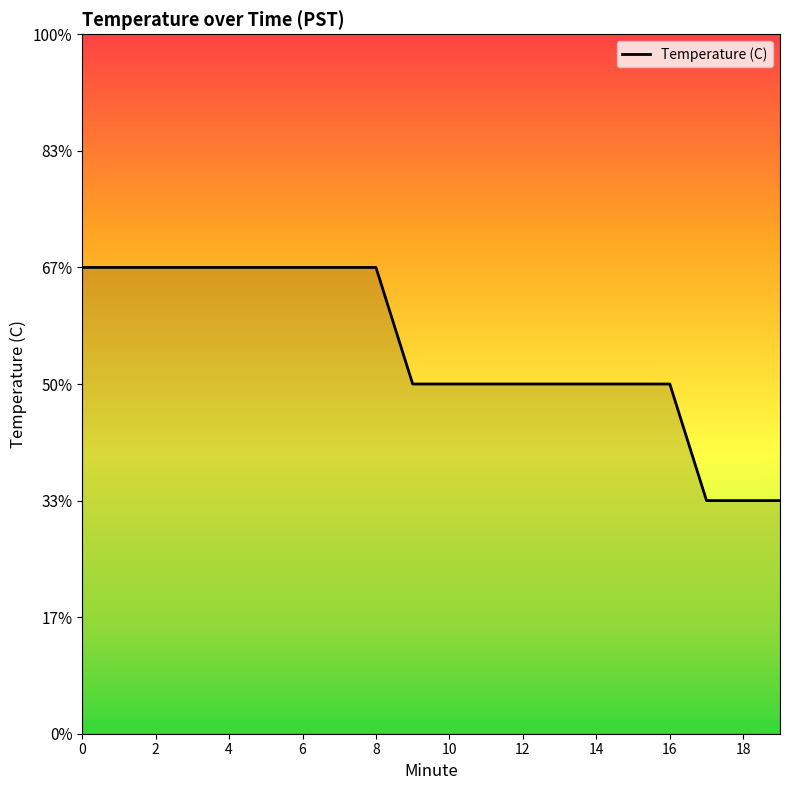

Is this an area chart (filled region under the line)?

No